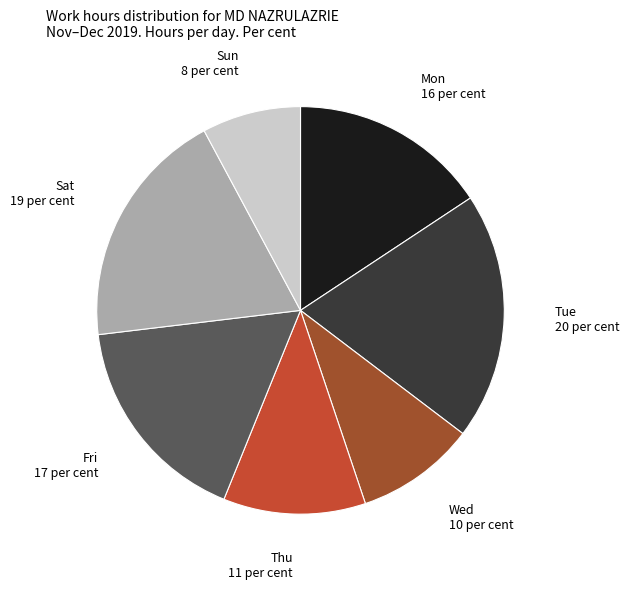

Is there any slice that represents more than half of the pie?

No